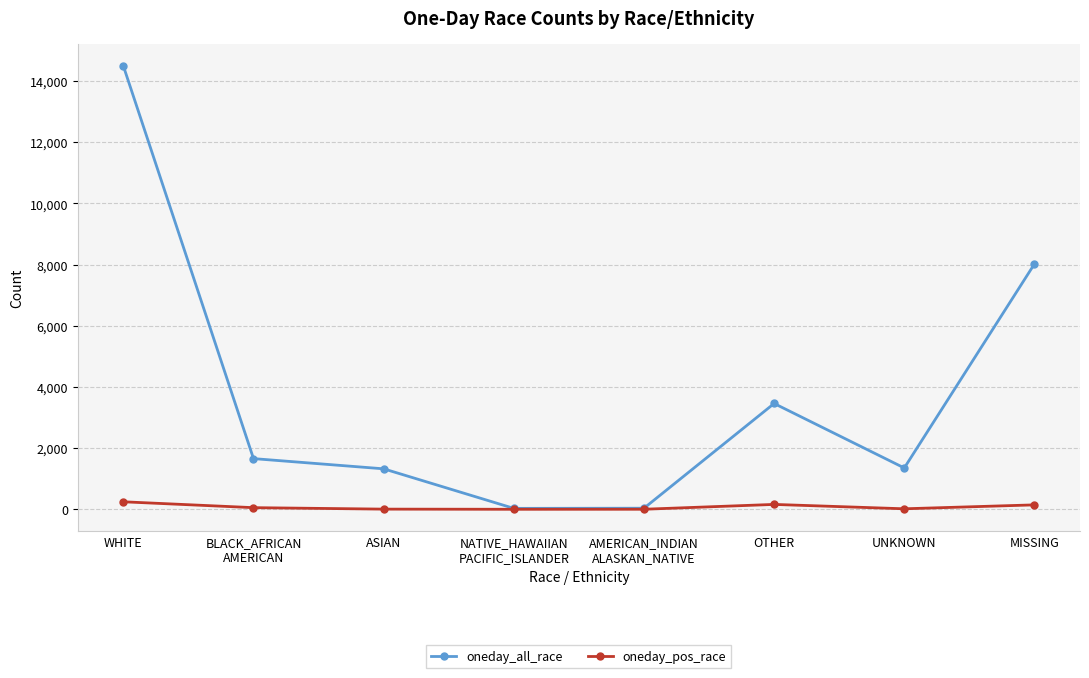

Which category has the highest value in the oneday_all_race series?

WHITE